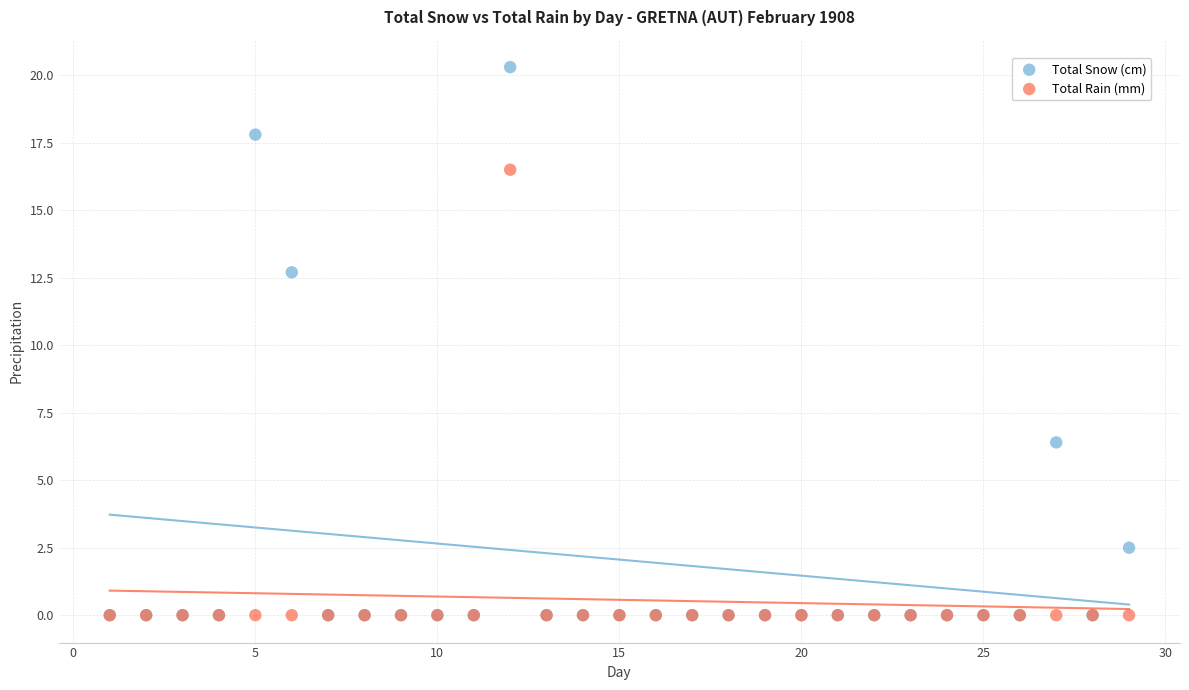

Across all series, what Y value is closest to 10?

12.7